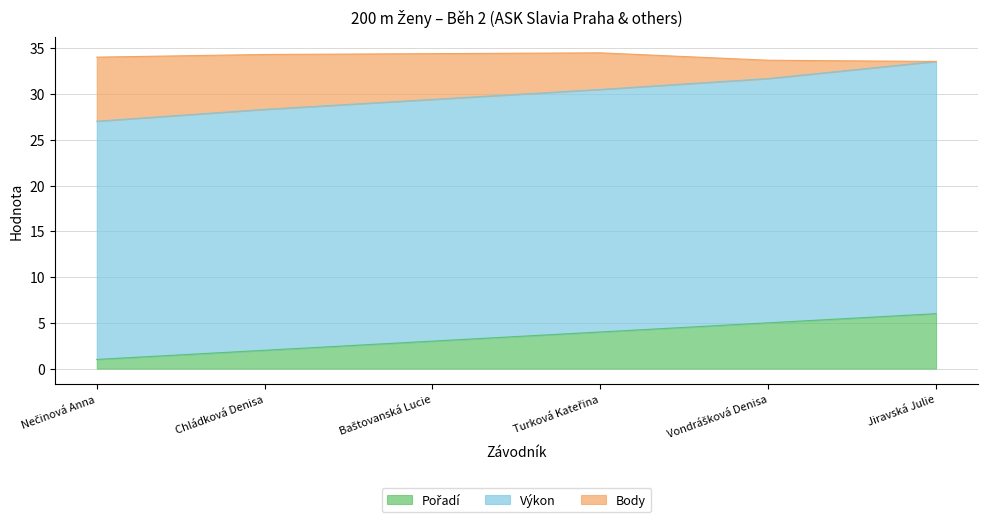

True or false: Pořadí has more than 0 interior local peaks.

False